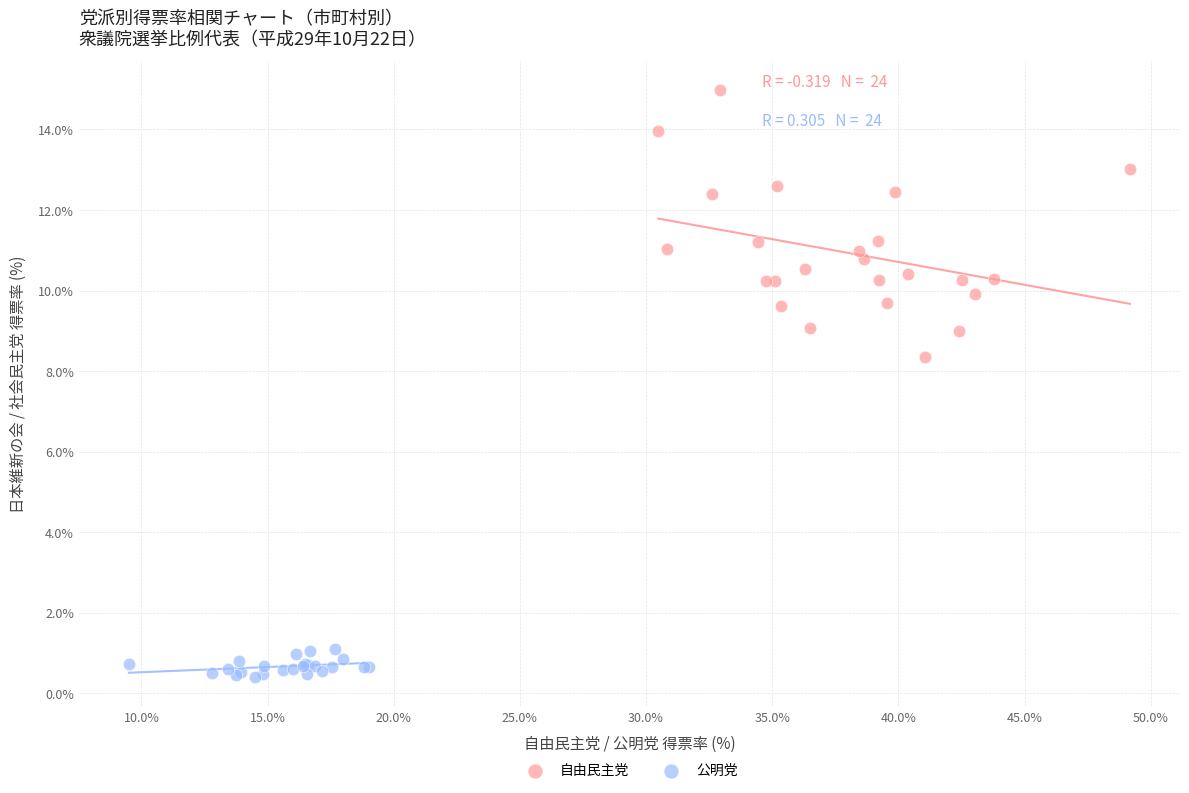

Which series contains the highest Y value?

自由民主党